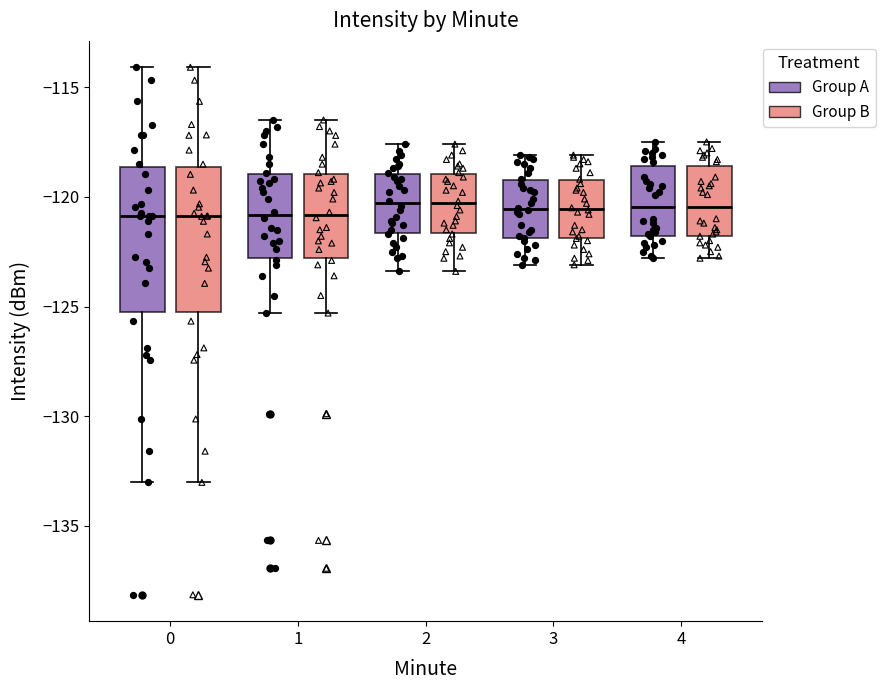

Reading left to right, read every box against the y-axis: the position of its median line, the range the box covers, and the ends of its whiskers. The values are not printed on the chart, so give them approximately, as read against the axis.

0 (Group A): median -121.0, box -125.0 to -118.5, whiskers -133.0 to -114.0
0 (Group B): median -121.0, box -125.0 to -118.5, whiskers -133.0 to -114.0
1 (Group A): median -121.0, box -123.0 to -119.0, whiskers -125.5 to -116.5
1 (Group B): median -121.0, box -123.0 to -119.0, whiskers -125.5 to -116.5
2 (Group A): median -120.5, box -121.5 to -119.0, whiskers -123.5 to -117.5
2 (Group B): median -120.5, box -121.5 to -119.0, whiskers -123.5 to -117.5
3 (Group A): median -120.5, box -122.0 to -119.0, whiskers -123.0 to -118.0
3 (Group B): median -120.5, box -122.0 to -119.0, whiskers -123.0 to -118.0
4 (Group A): median -120.5, box -122.0 to -118.5, whiskers -123.0 to -117.5
4 (Group B): median -120.5, box -122.0 to -118.5, whiskers -123.0 to -117.5